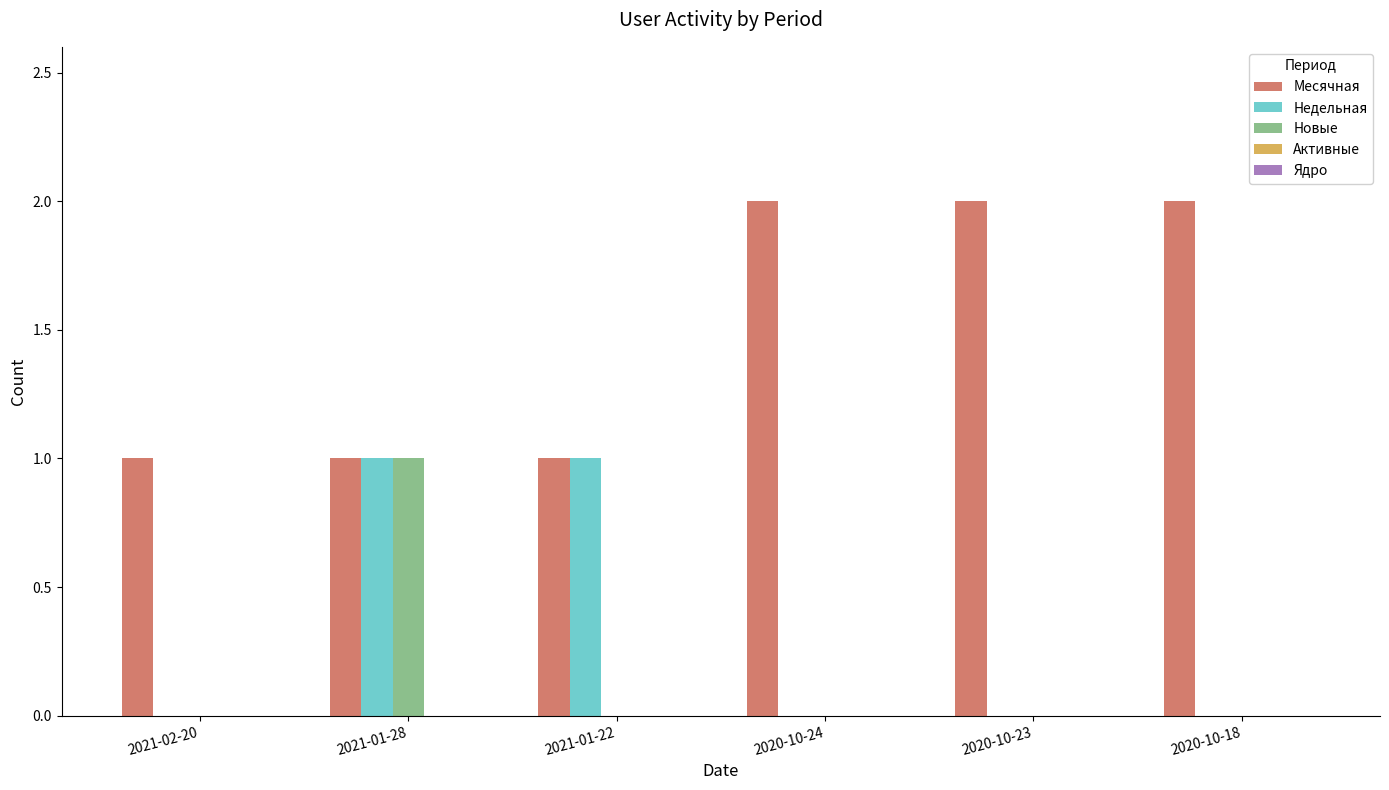

Are the bars grouped side by side (vs. stacked)?

Yes